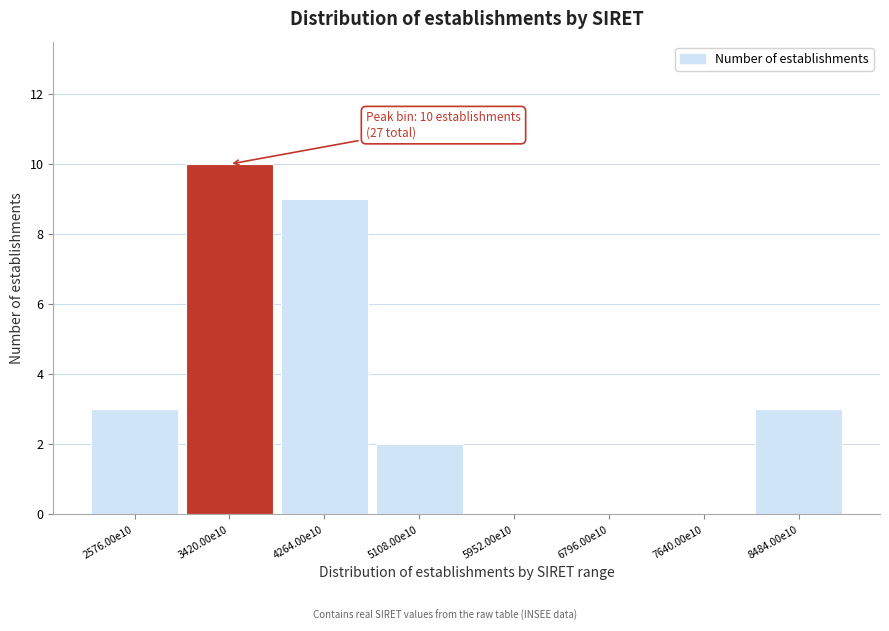

Reading left to right, what are all the values shown in this chart?

2576.00e10=3	3420.00e10=10	4264.00e10=9	5108.00e10=2	5952.00e10=0	6796.00e10=0	7640.00e10=0	8484.00e10=3